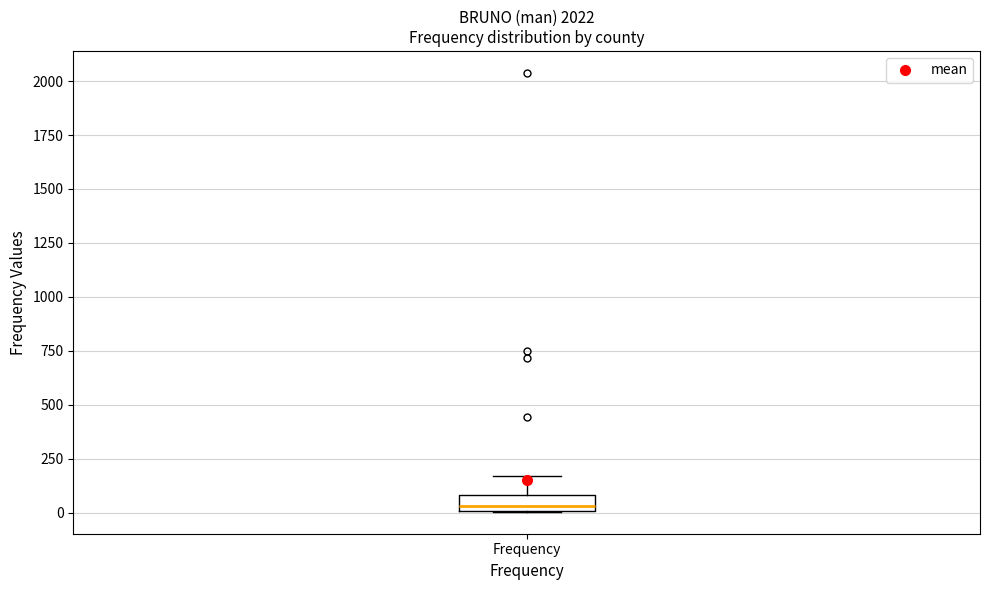

Where does the median line of the box for Frequency sit on the y-axis? The values are not printed on the chart, so give them approximately, as read against the axis.

50